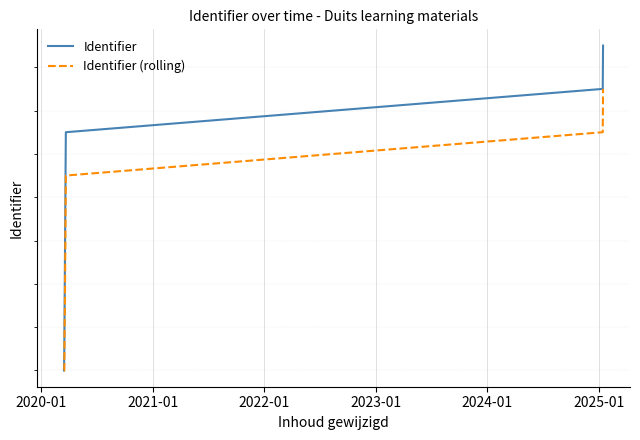

Rank the series by their average value, from lowest to highest.

Identifier (rolling), Identifier